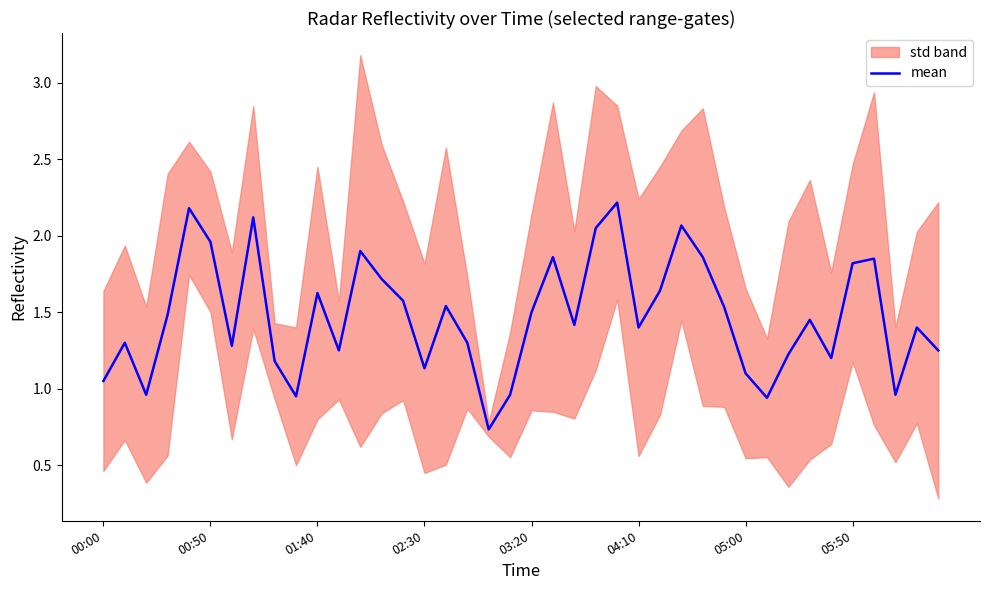

Where does the data first go above 1?

00:00